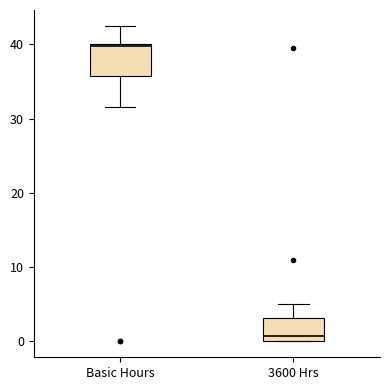

Reading left to right, transcribe this box plot: for each box, give where its median line is, the range the box spans, and where its two whiskers end, as read against the y-axis. The values are not printed on the chart, so give them approximately, as read against the axis.

Basic Hours: median 40, box 36 to 40, whiskers 32 to 43
3600 Hrs: median 1, box 0 to 3, whiskers 0 to 5